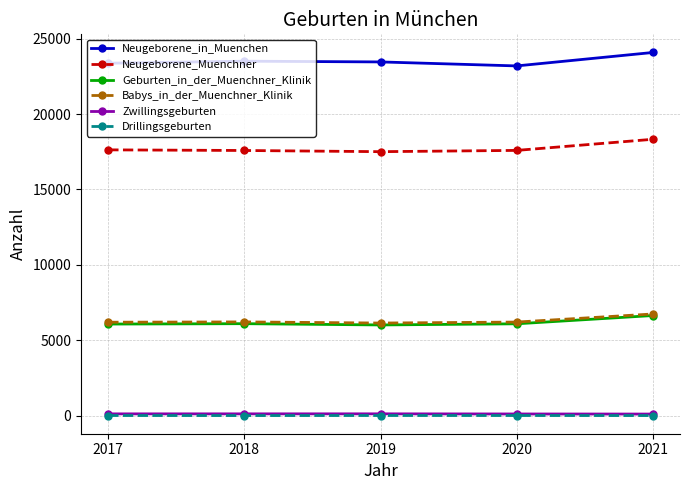

At how many categories does at least one series exceed 4636?

5